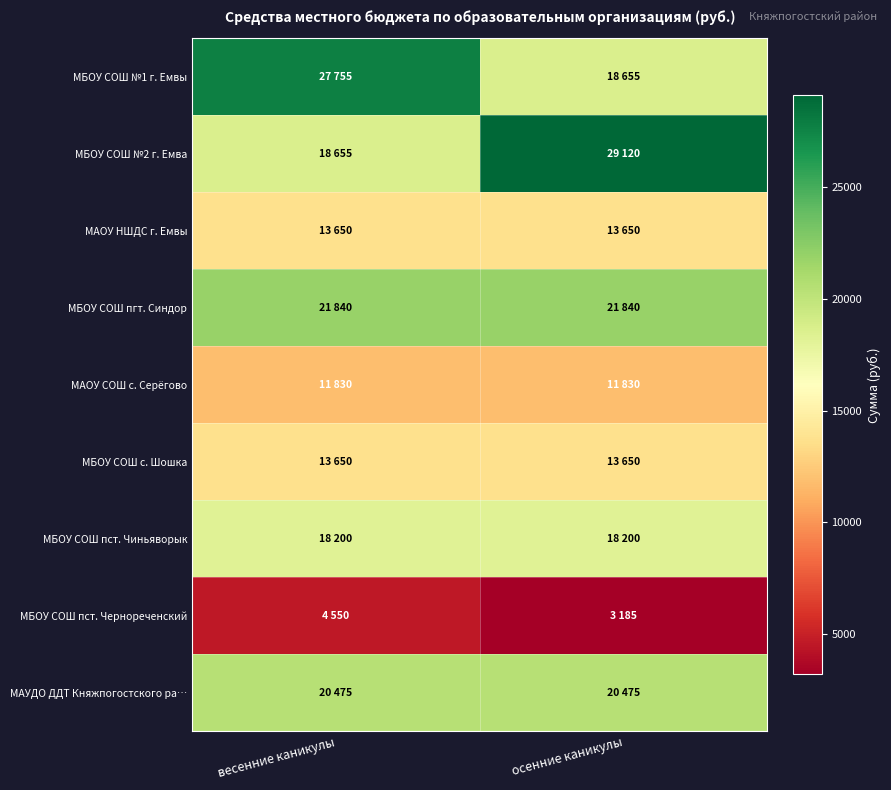

Which has a higher value, весенние каникулы or осенние каникулы?

весенние каникулы